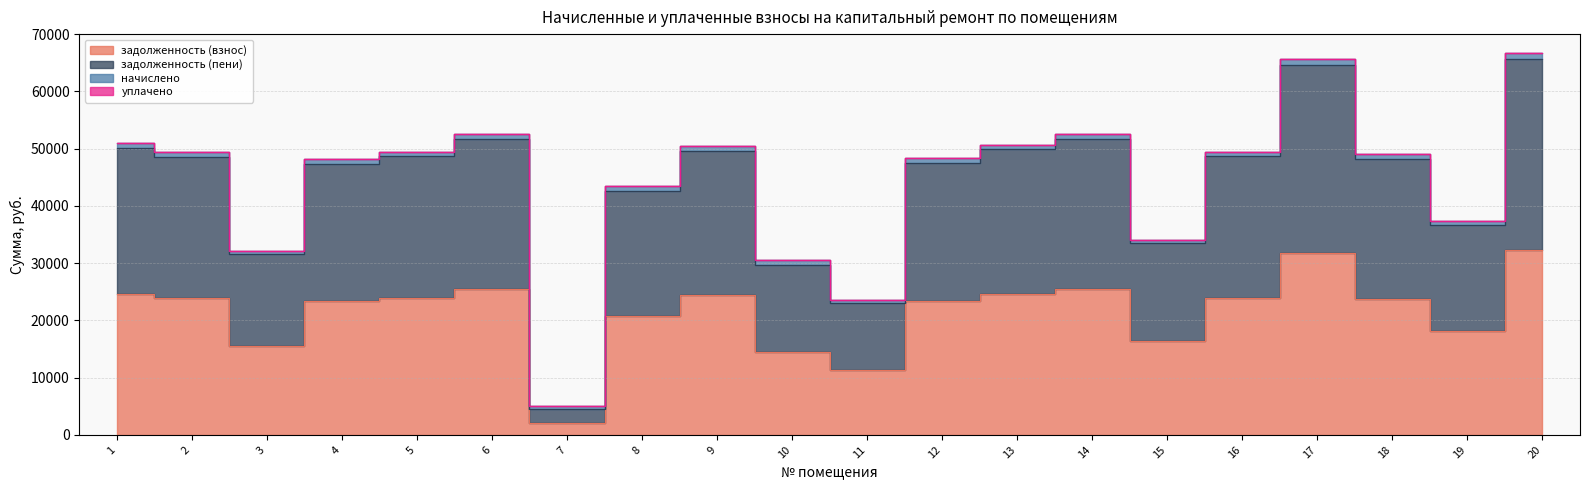

What is the difference between the highest and lowest values at 19?

19253.6